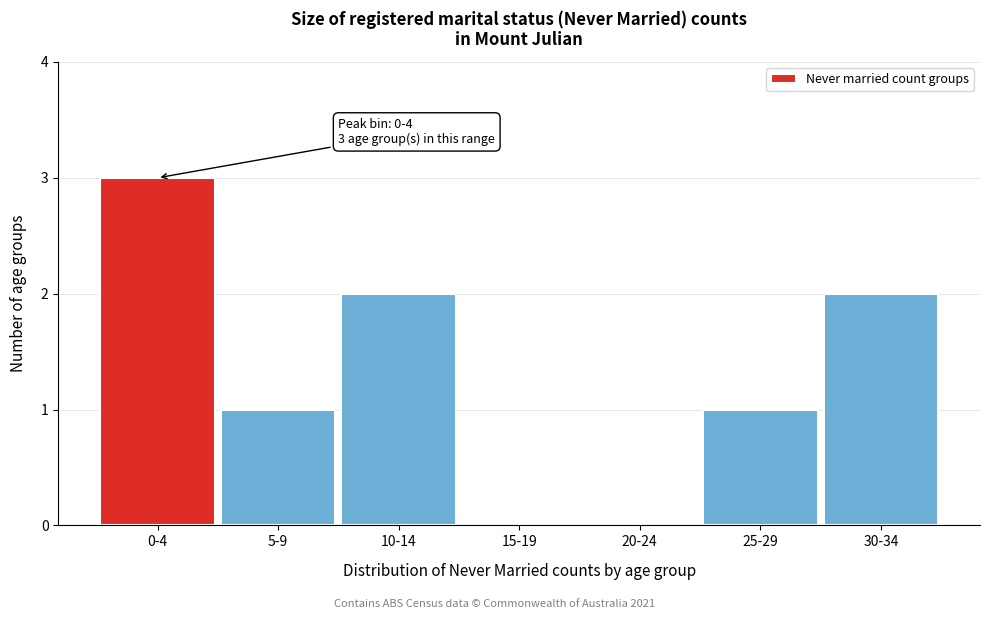

Reading right to left, list all the values displayed in this chart.

30-34=2	25-29=1	20-24=0	15-19=0	10-14=2	5-9=1	0-4=3